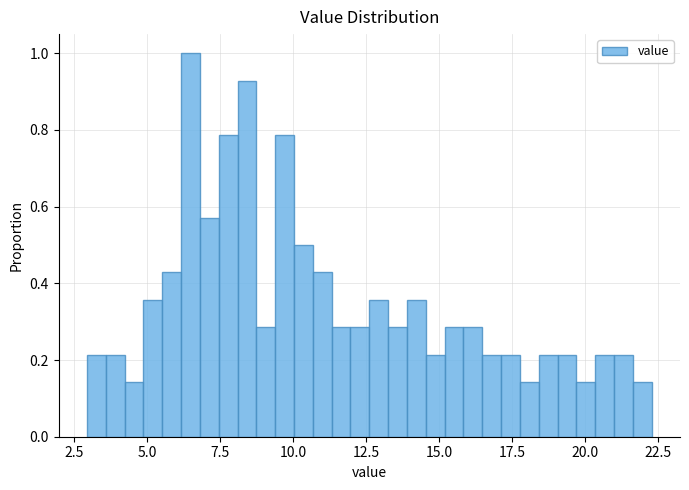

Around what value on the x-axis is the tallest bar? Give the approximate position of its centre, as read against the axis.

6.5